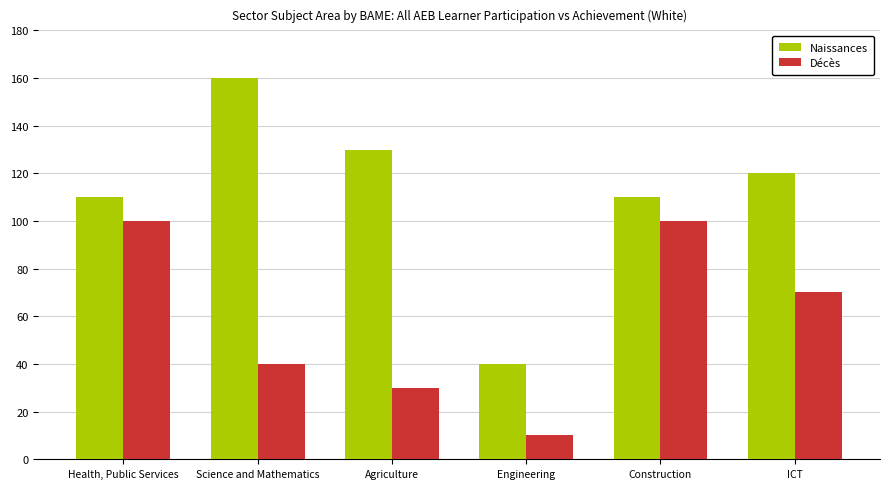

Which series has the largest total across all categories?

Naissances